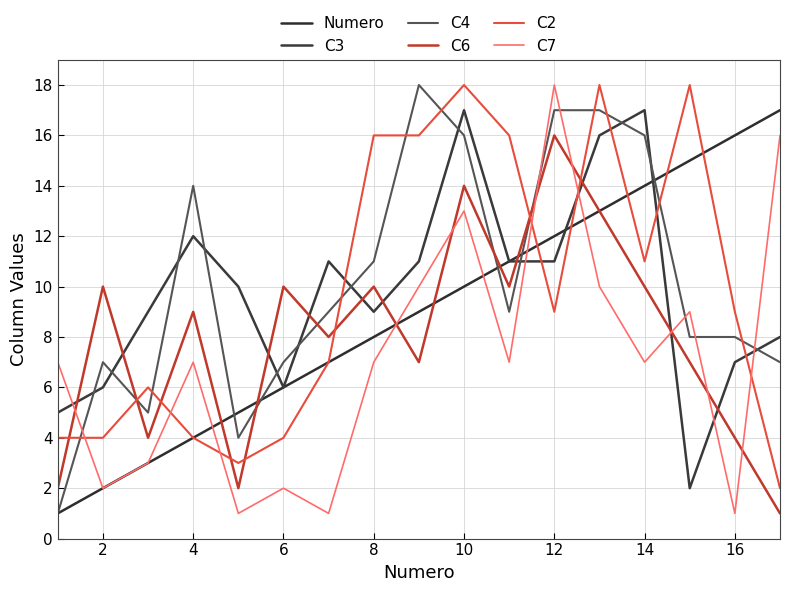

Is this an area chart (filled region under the line)?

No